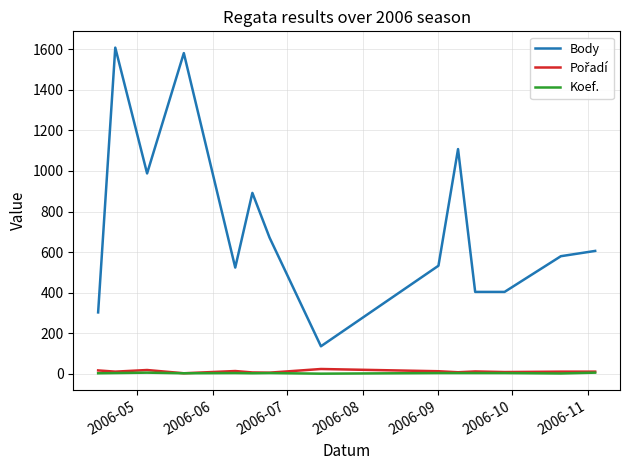

True or false: Body and Koef. intersect in this chart.

False